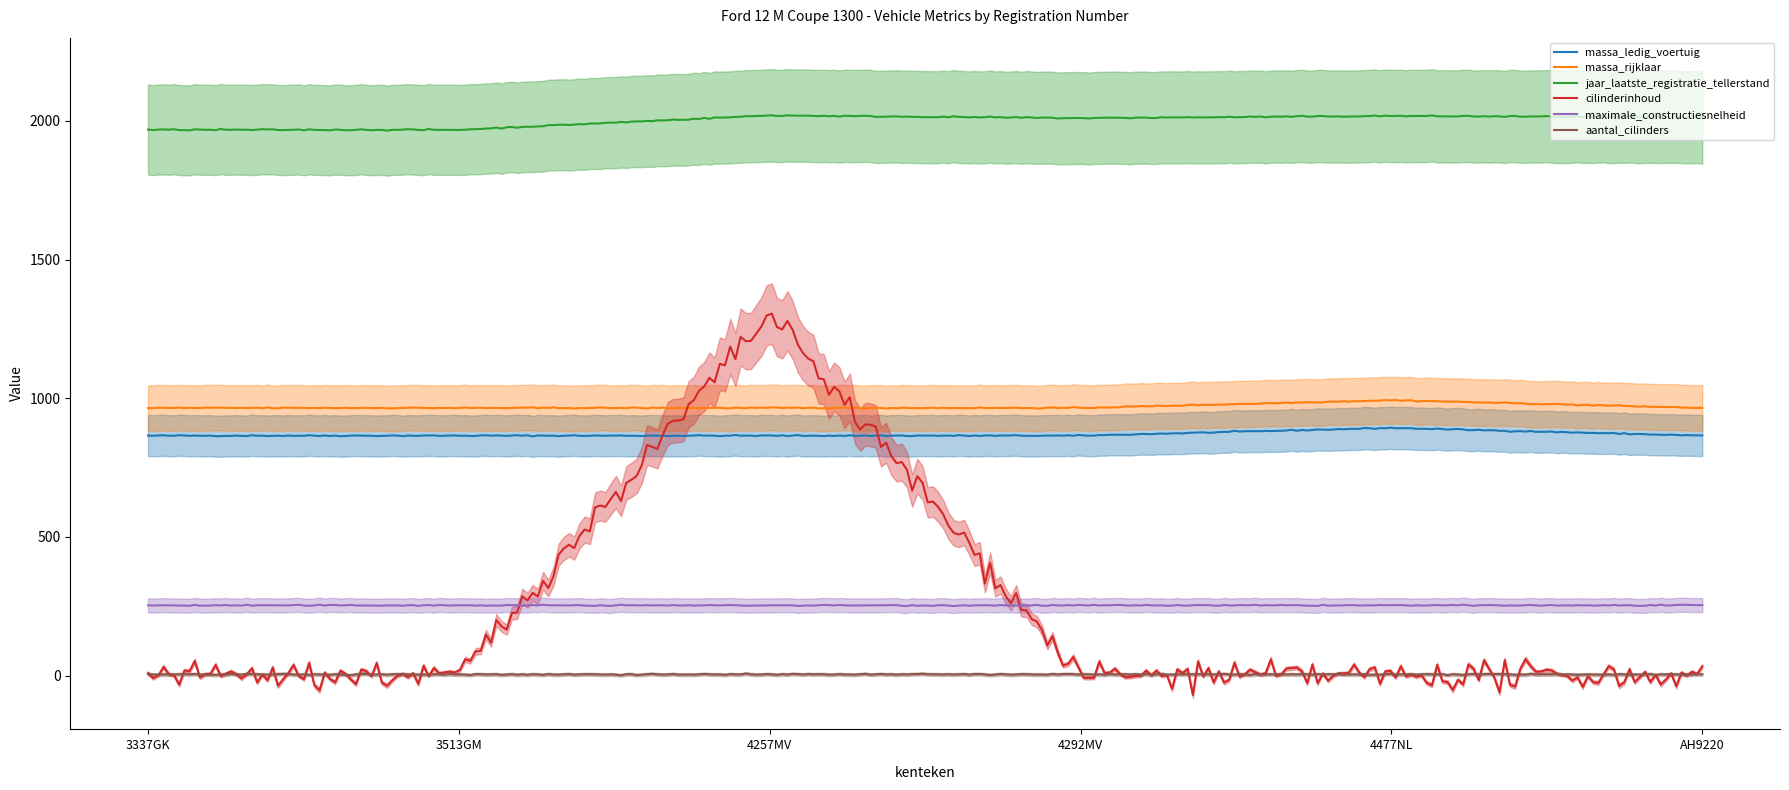

The value of cilinderinhoud at 4477NL is -739. True or false?

False